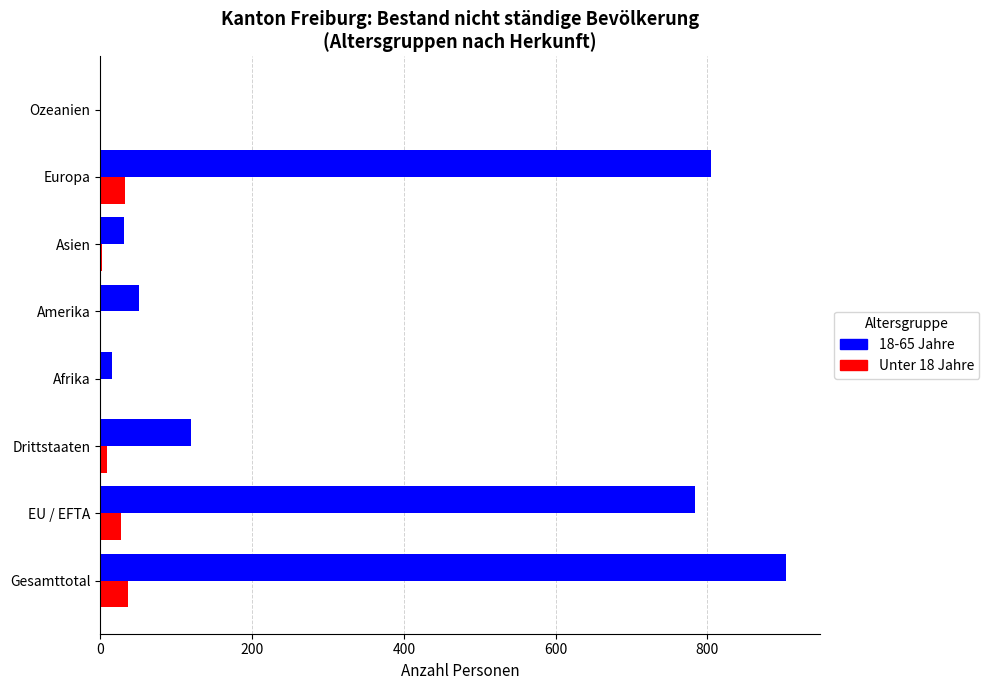

Which label corresponds to the largest value in the chart?

Gesamttotal